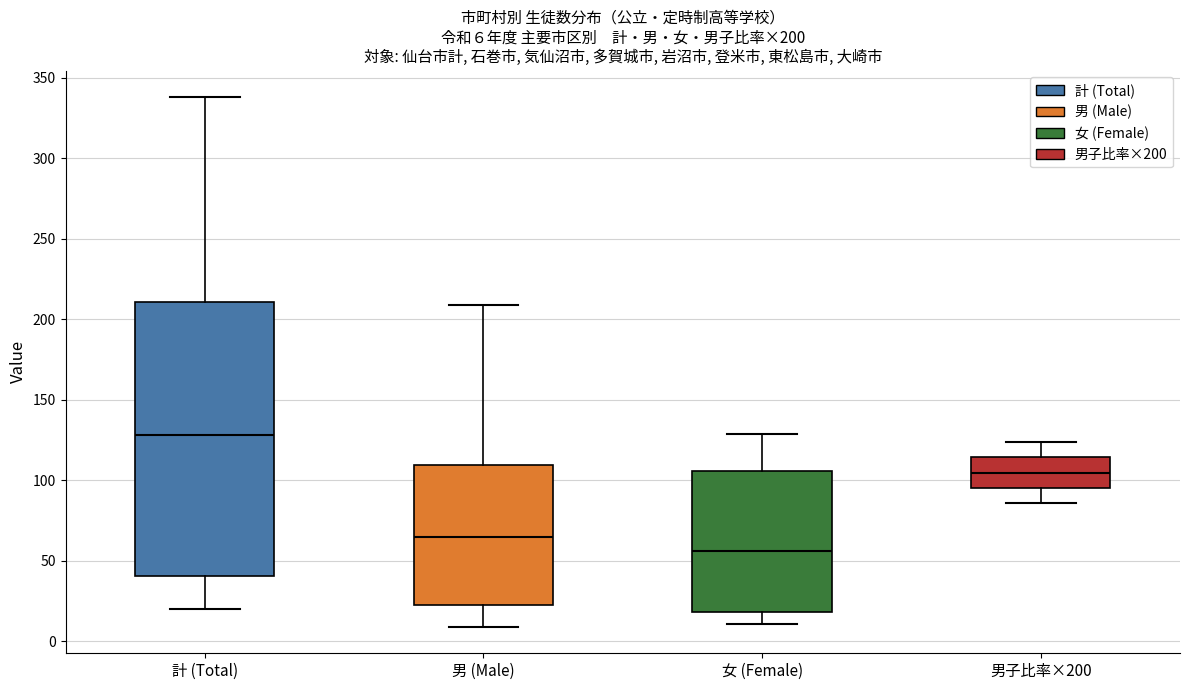

Comparing the boxes themselves (not the whiskers), which one is the tallest?

計 (Total)